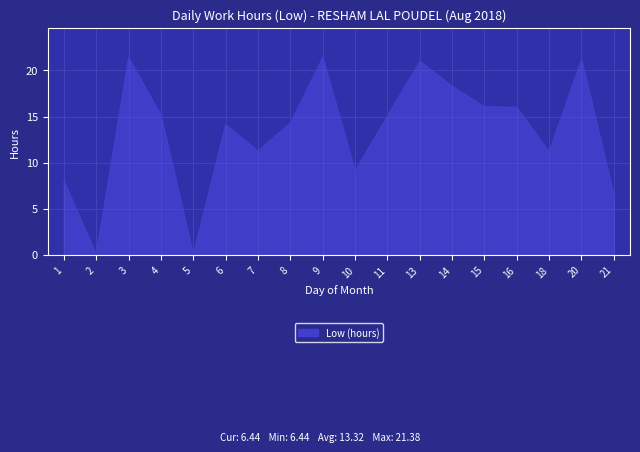

Count the number of values greater than 15.

9